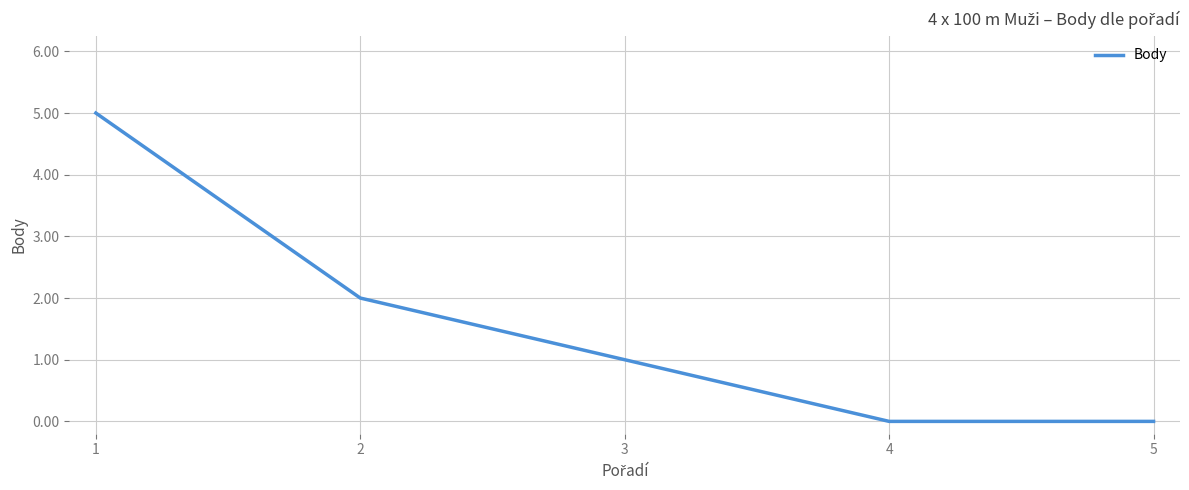

How many series are shown in this chart?

1